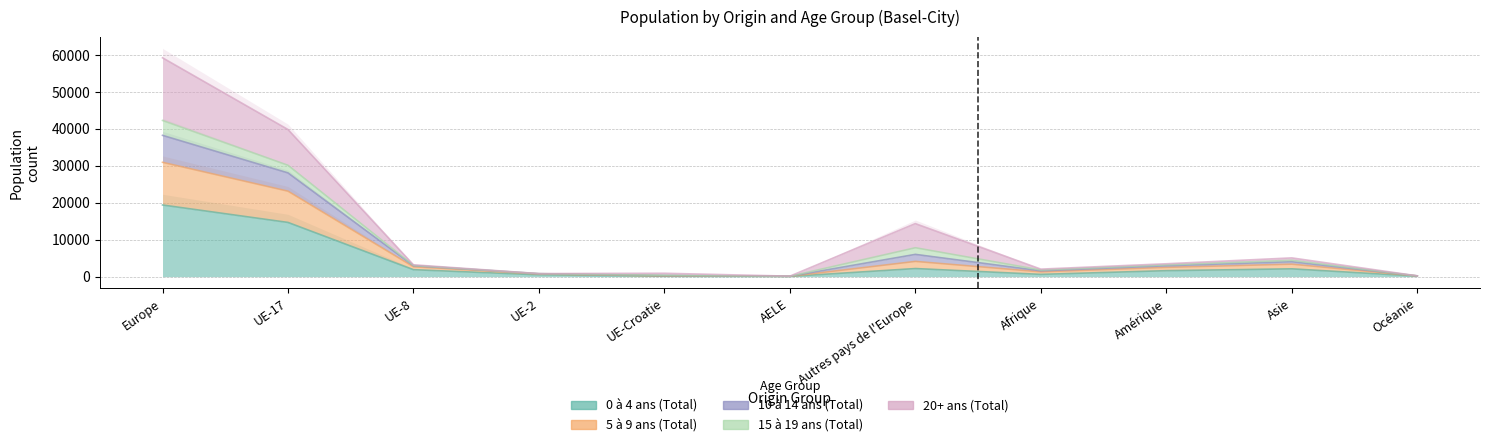

Rank the series by their maximum value, from highest to lowest.

10 à 14 ans (Total), 5 à 9 ans (Total), 0 à 4 ans (Total)